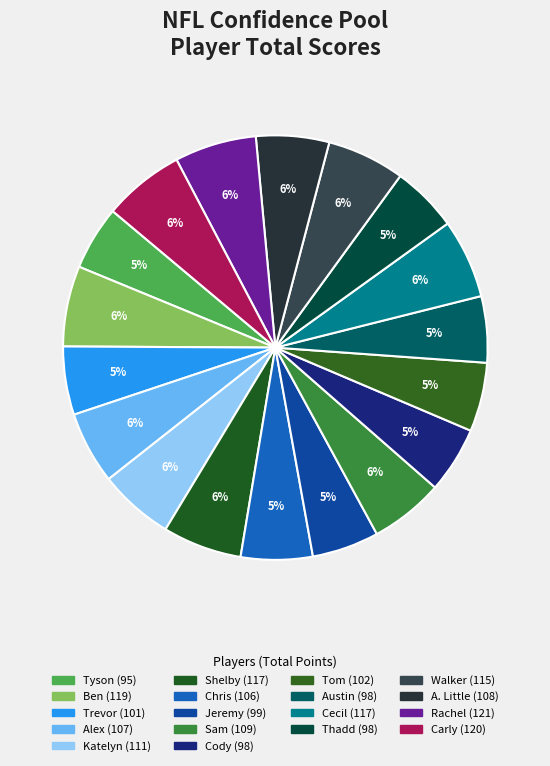

How many segments does this pie chart have?

18